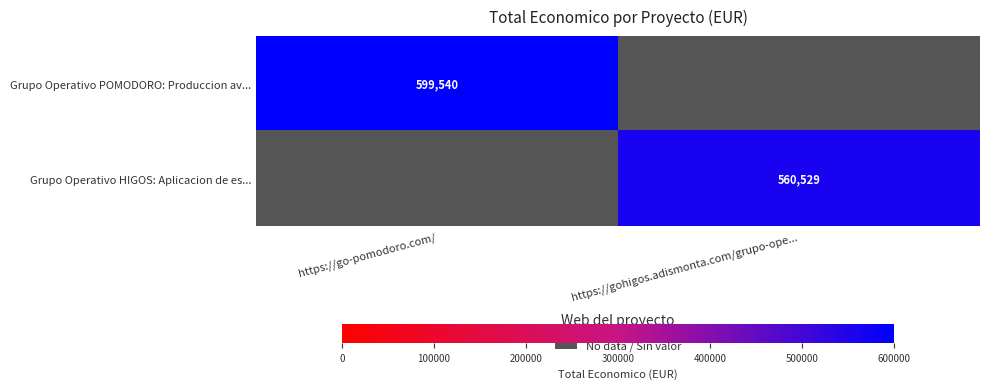

What is the minimum value shown in the chart?

560529.0